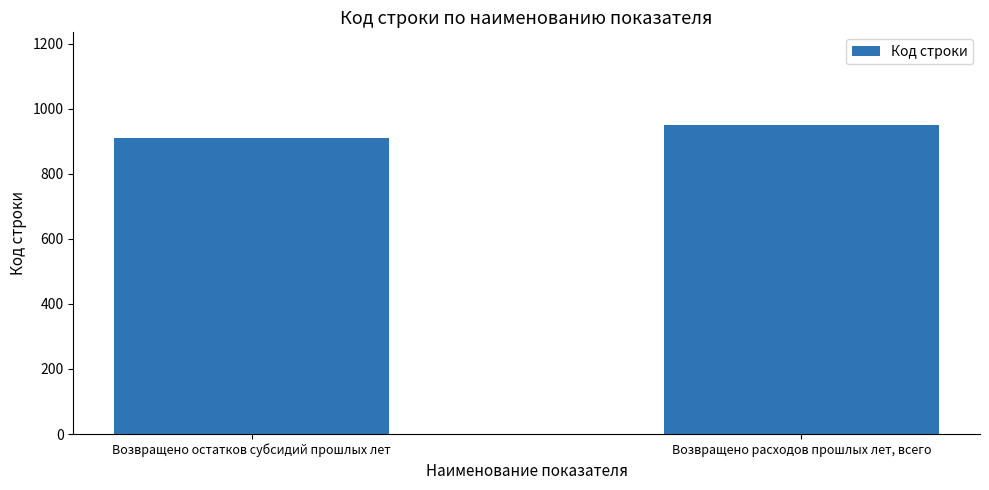

At which label is the value closest to 930?

Возвращено остатков субсидий прошлых лет